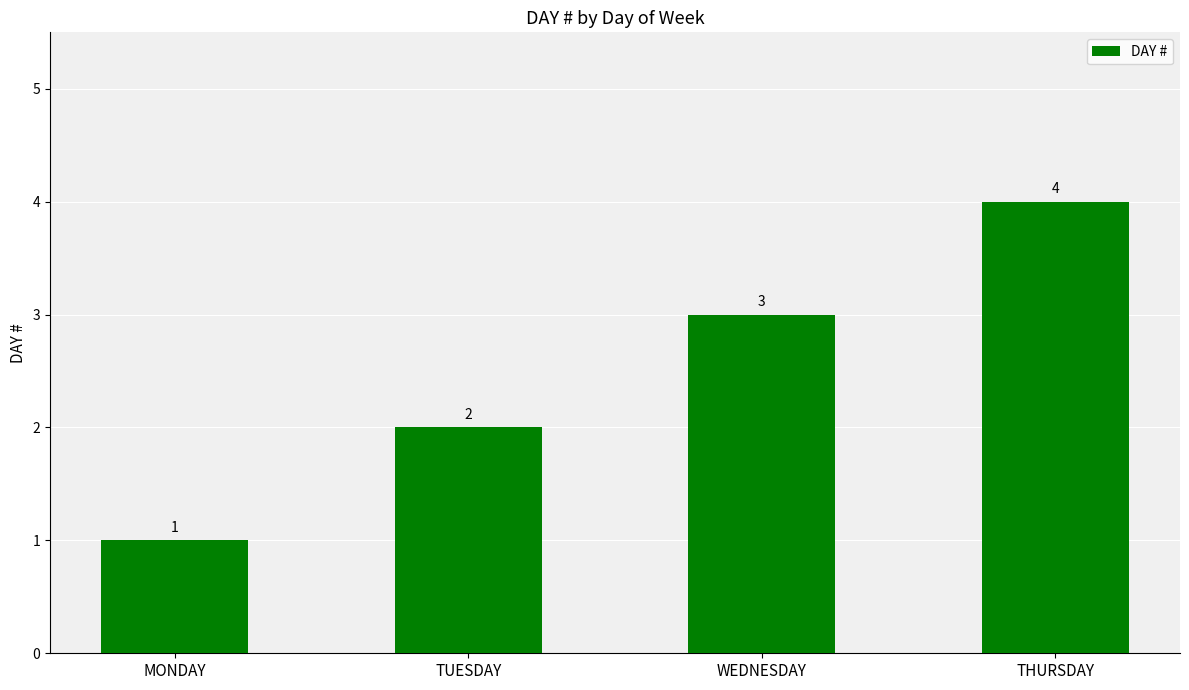

Reading left to right, list all the values displayed in this chart.

MONDAY=1	TUESDAY=2	WEDNESDAY=3	THURSDAY=4